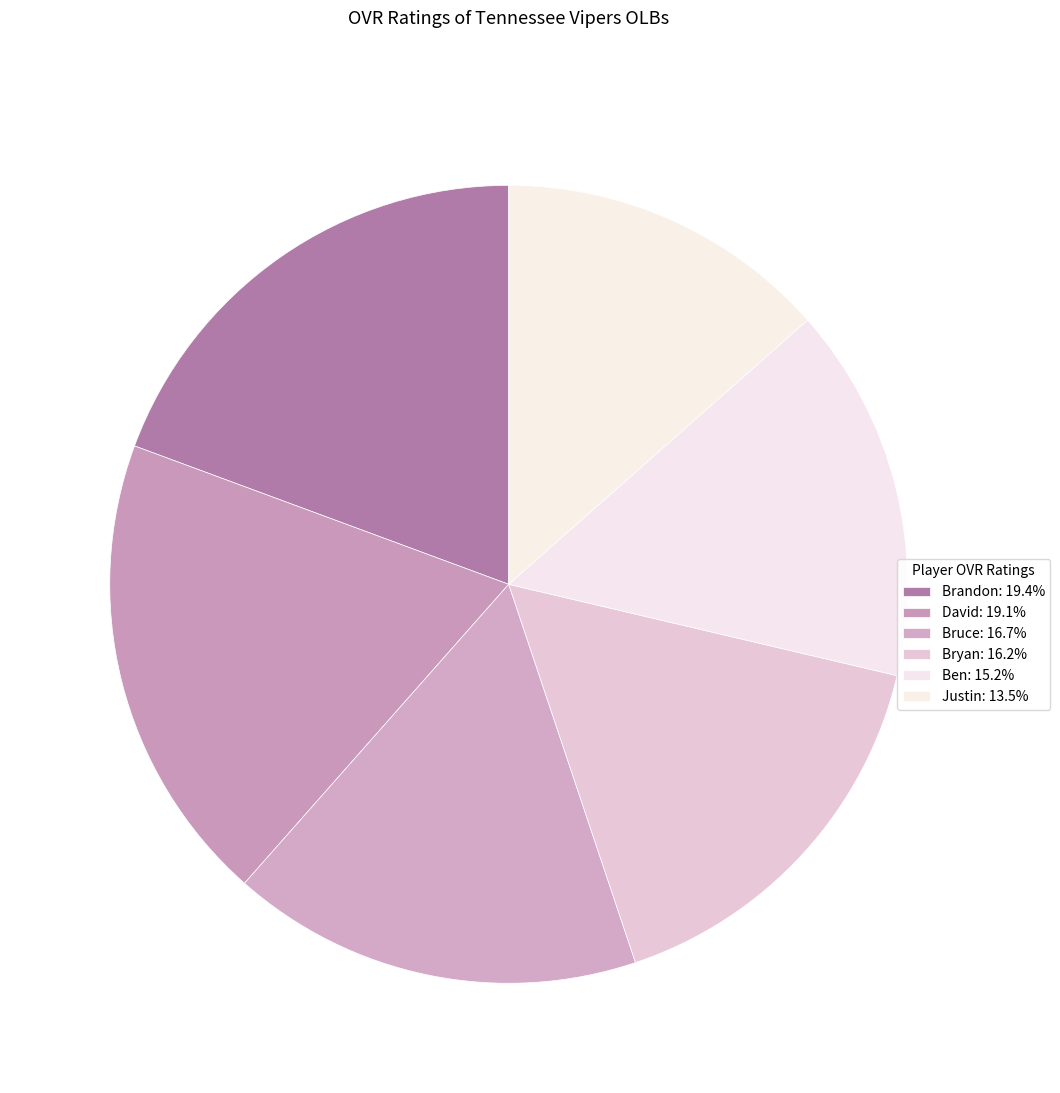

What percentage is NOT represented by Bryan?

83.8%